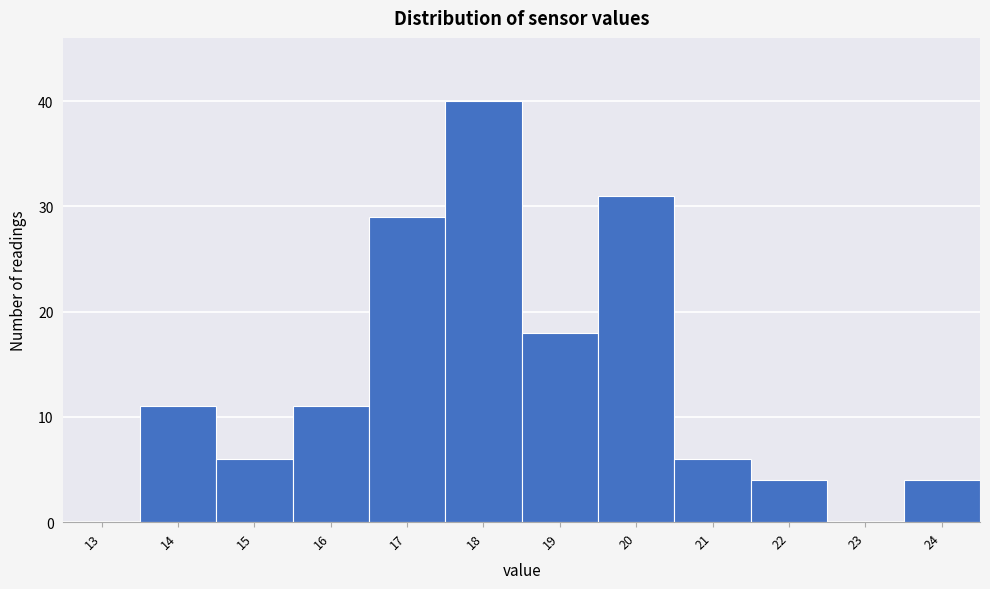

Reading right to left, what are all the values shown in this chart?

24=4	23=0	22=4	21=6	20=31	19=18	18=40	17=29	16=11	15=6	14=11	13=0